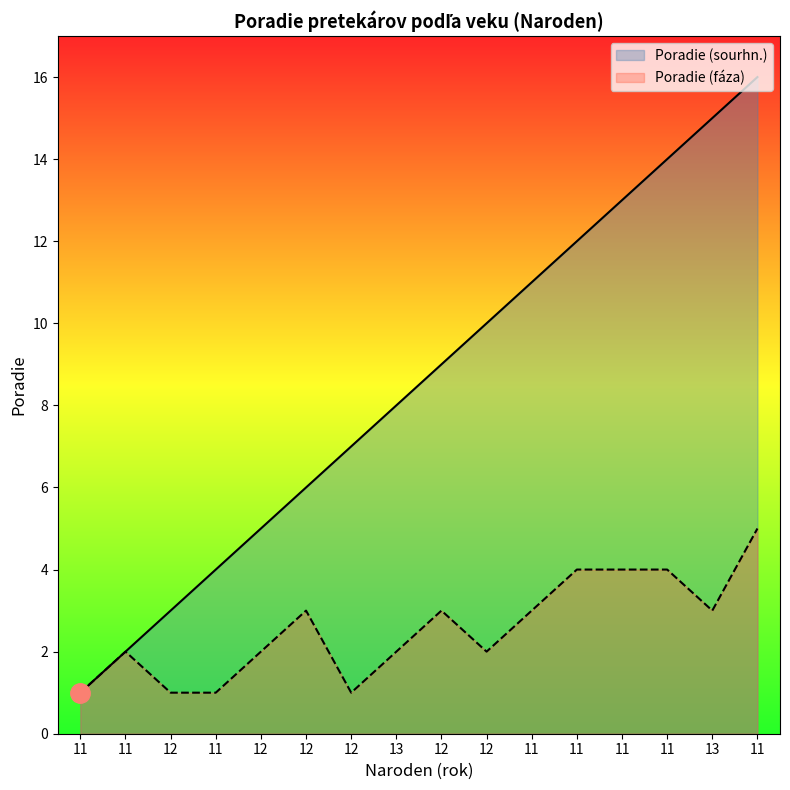

How many lines are shown in the chart?

2